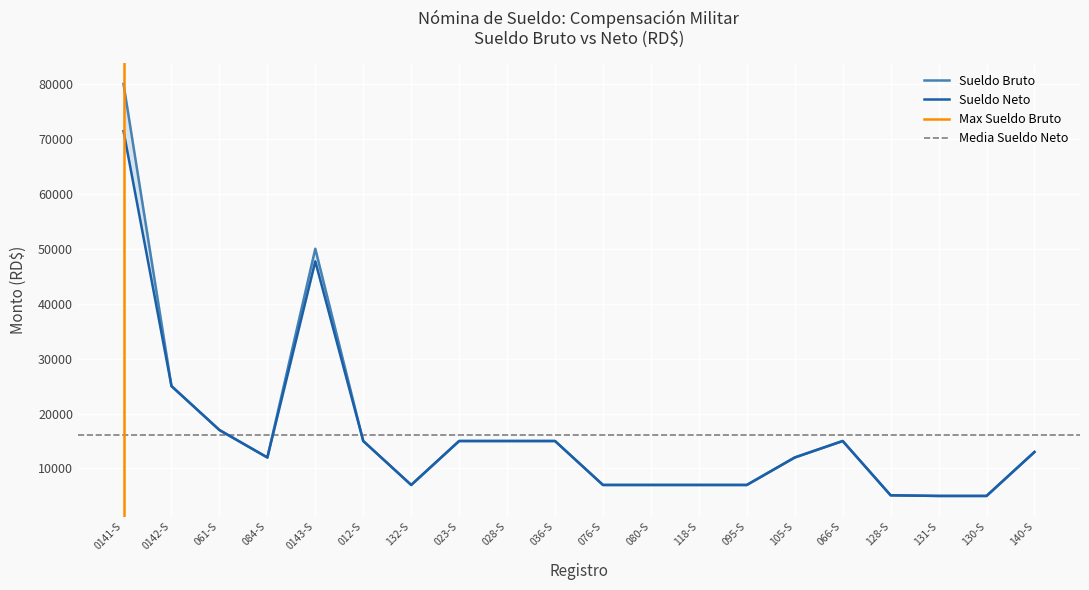

The Sueldo Bruto series shows 8554.9 at 023-S. True or false?

False